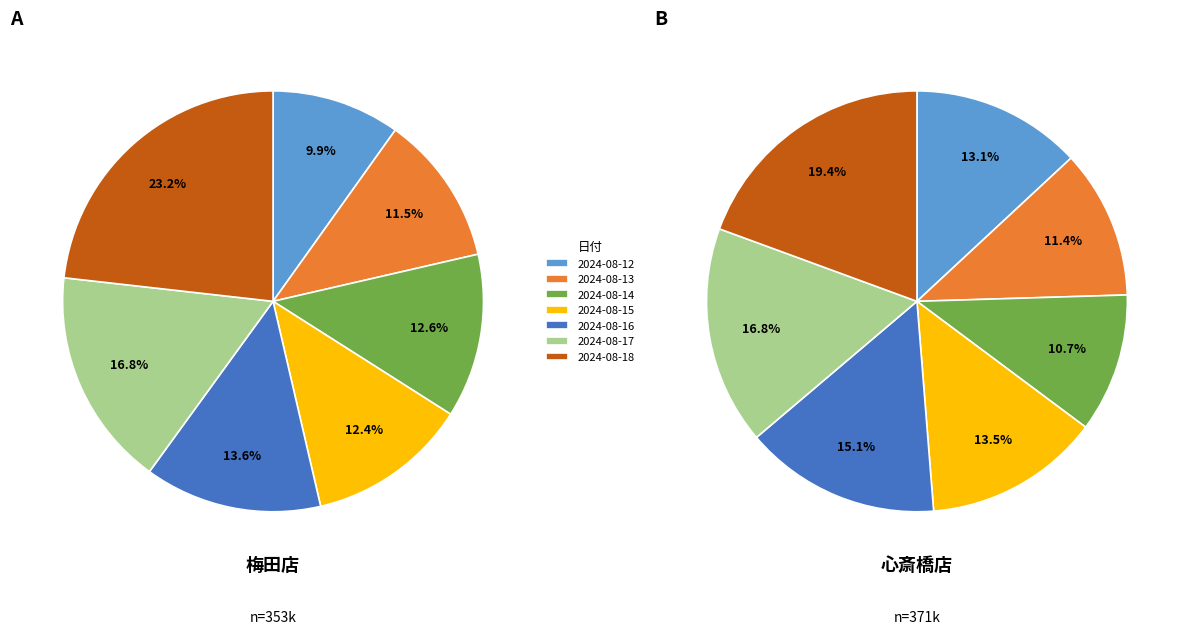

True or false: 2024-08-14 accounts for 20% of the total.

False